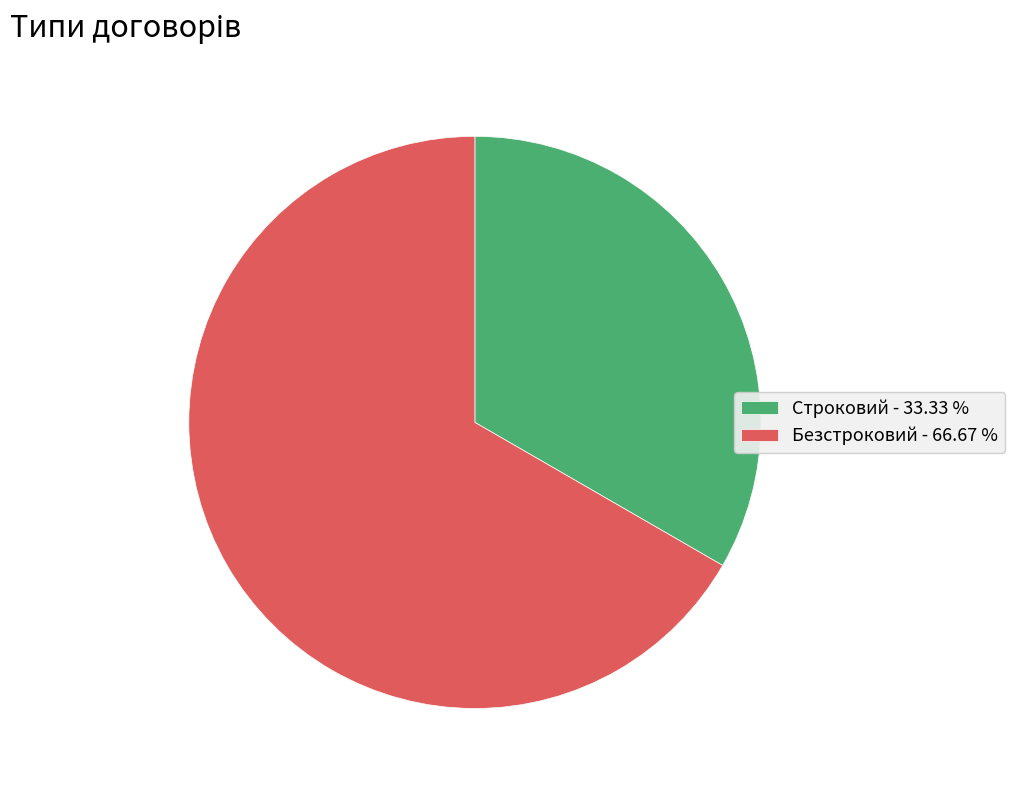

Is there a majority slice in this chart?

Yes